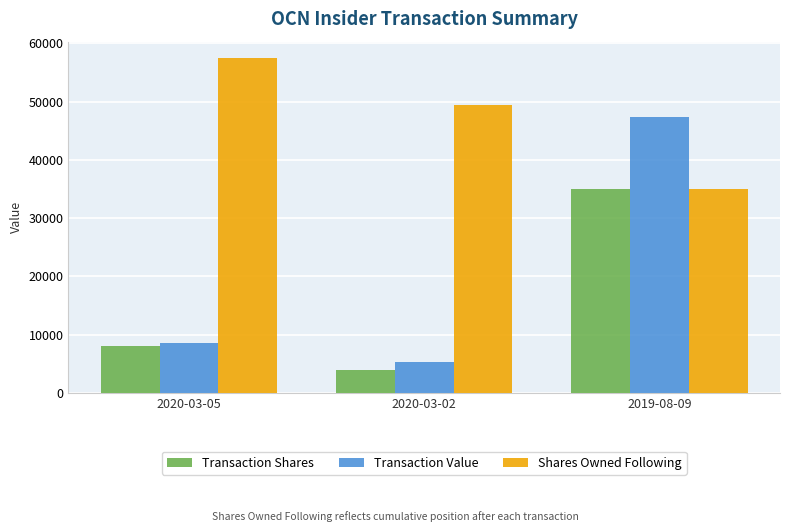

What is the minimum value for Shares Owned Following?

35000